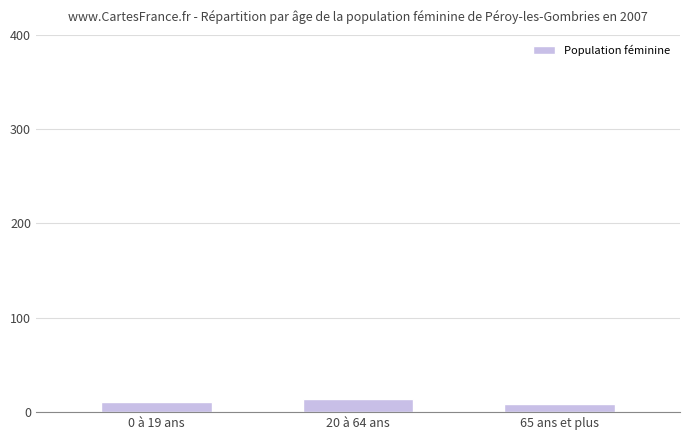

What is the label of the 3rd bar from the right?

0 à 19 ans